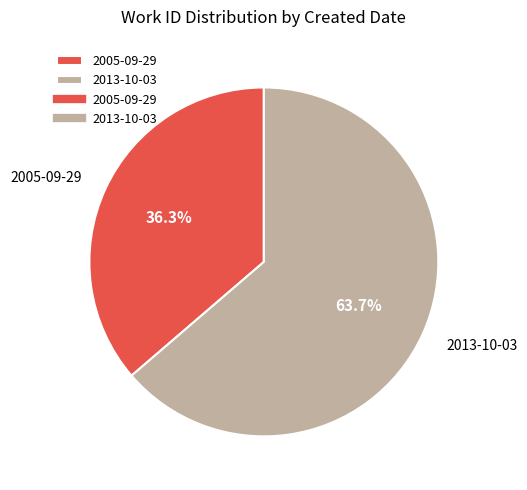

To the nearest percent, what portion does 2013-10-03 represent?

64%